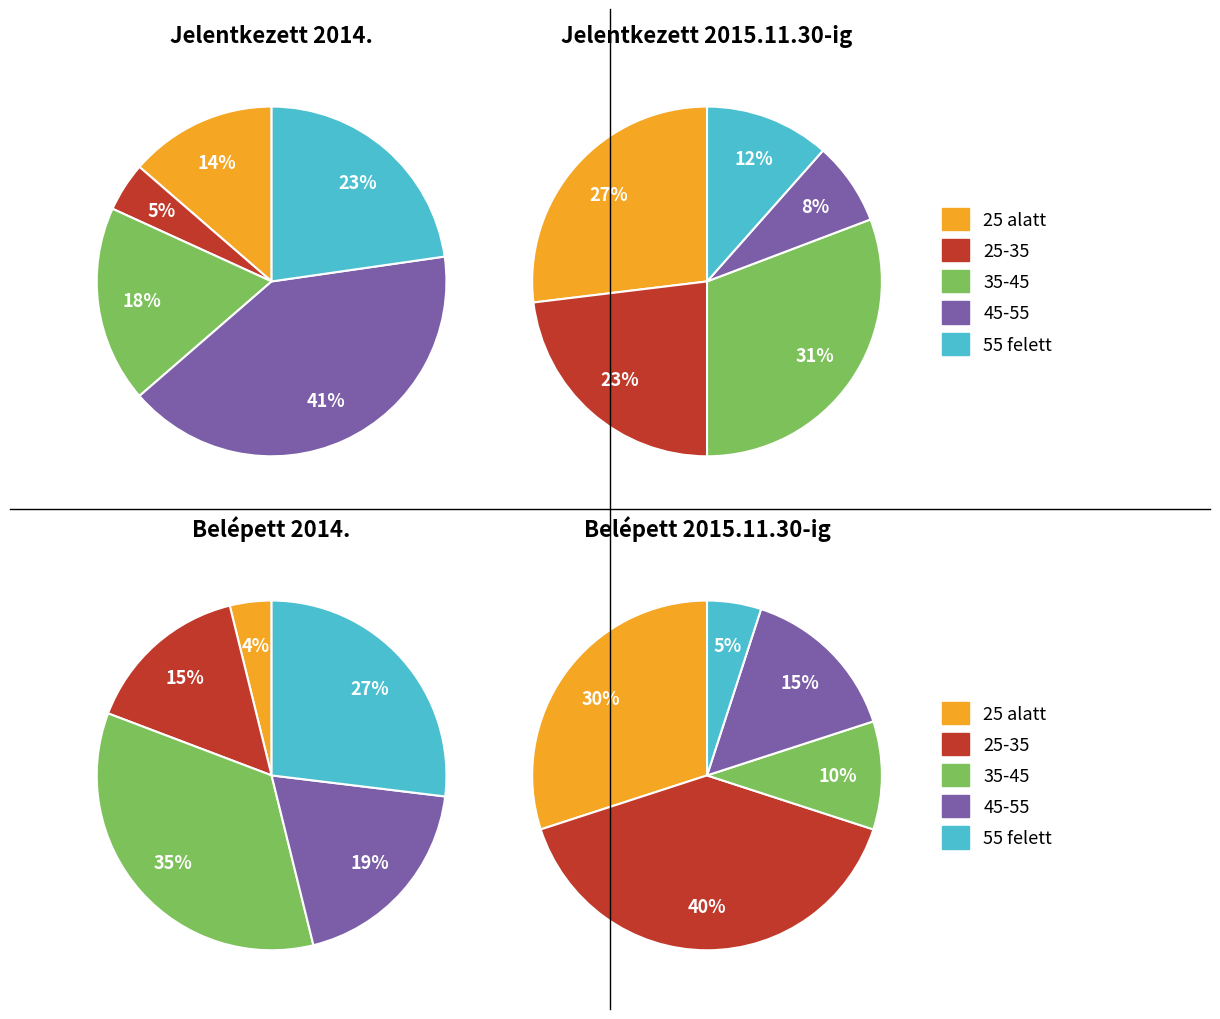

To the nearest percent, what is the difference between the 7 and 1 slice percentages?

5%